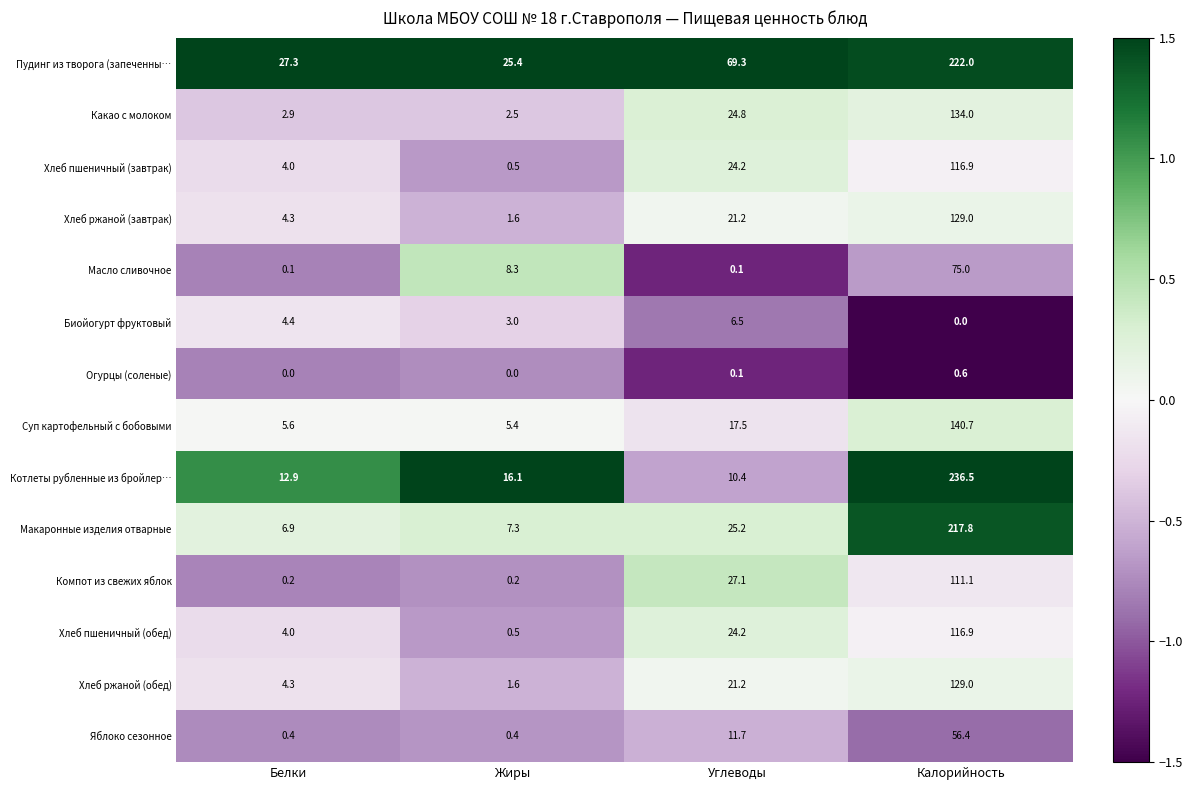

Rank the categories by Какао с молоком value from lowest to highest.

Жиры, Белки, Углеводы, Калорийность